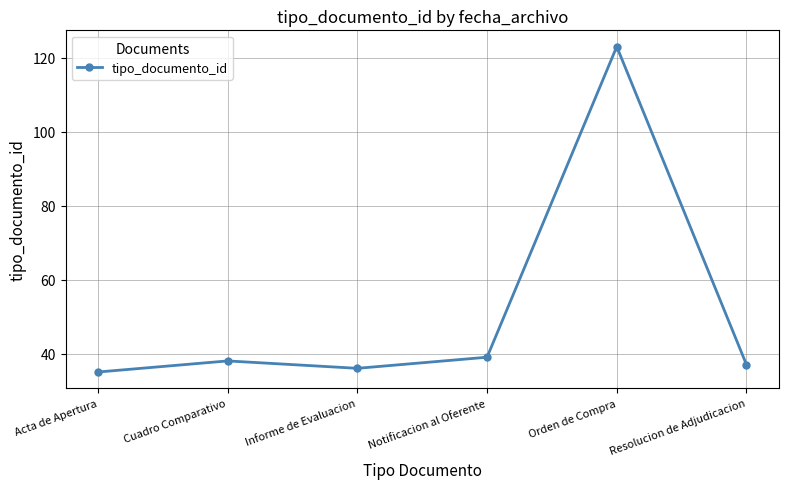

List the labels in order of value, largest first.

Orden de Compra, Notificacion al Oferente, Cuadro Comparativo, Resolucion de Adjudicacion, Informe de Evaluacion, Acta de Apertura